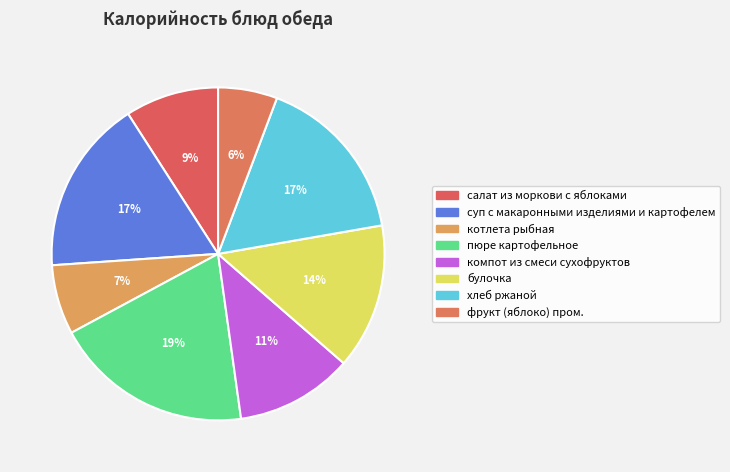

What portion of the pie excludes котлета рыбная?

93.2%